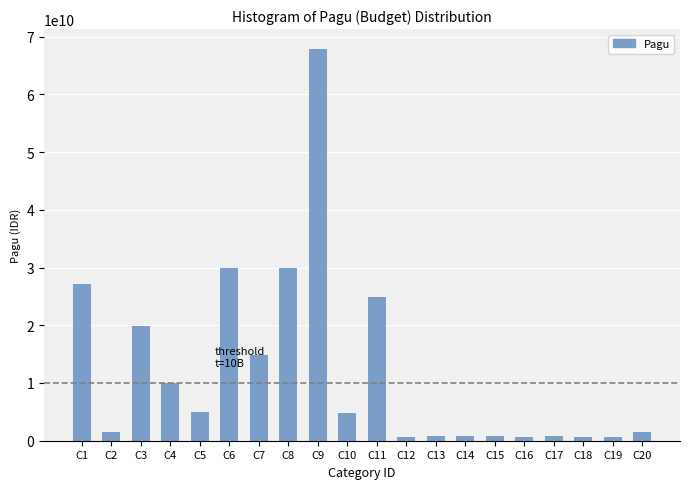

Which label corresponds to the largest value in the chart?

C9